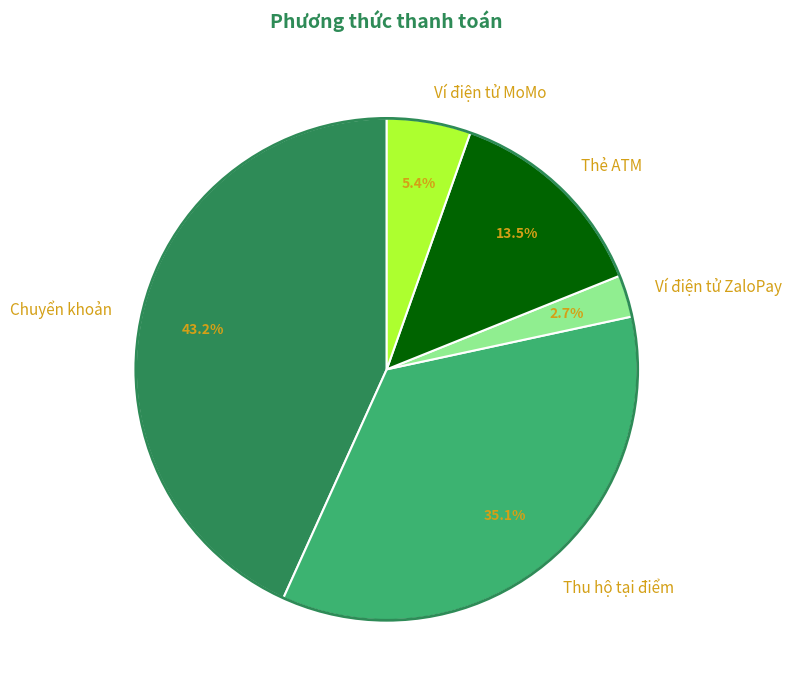

Combined, what portion of the pie is Thẻ ATM and Chuyển khoản?

56.8%